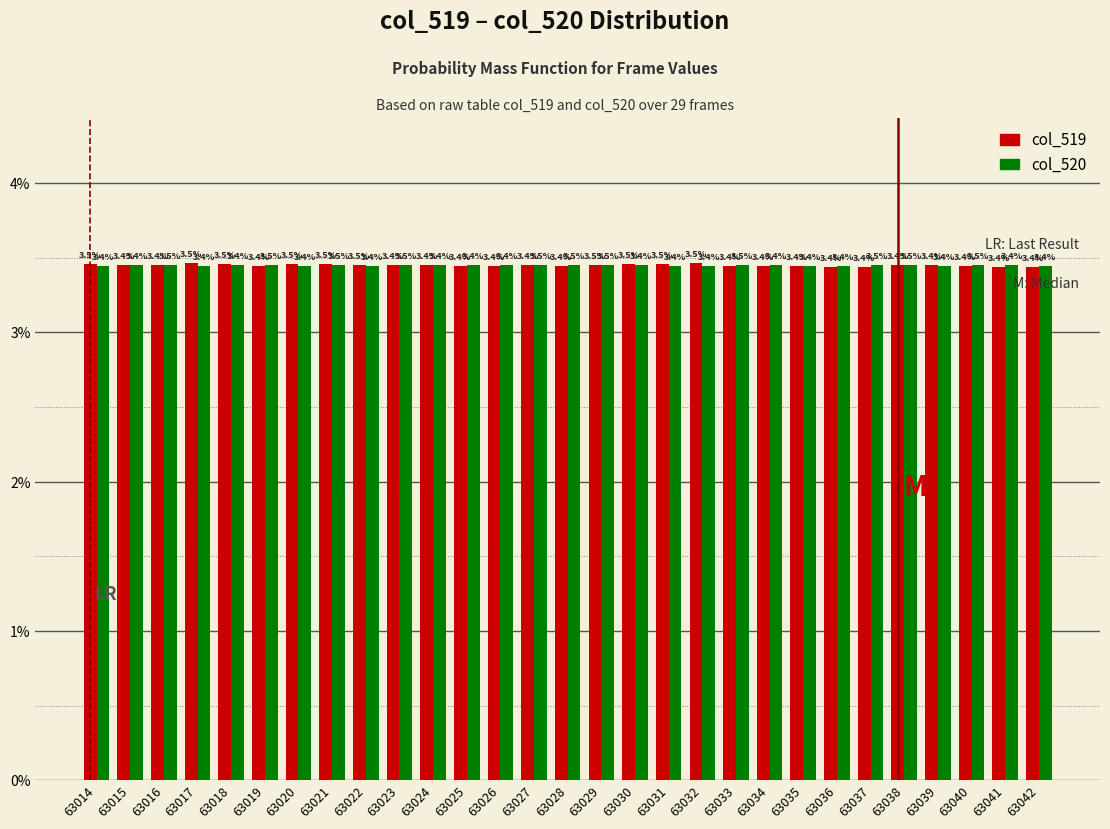

Reading right to left, extract all data points from this chart.

col_519: 63042=3.4	63041=3.4	63040=3.4	63039=3.4	63038=3.4	63037=3.4	63036=3.4	63035=3.4	63034=3.4	63033=3.4	63032=3.5	63031=3.5	63030=3.5	63029=3.5	63028=3.4	63027=3.4	63026=3.4	63025=3.4	63024=3.4	63023=3.4	63022=3.5	63021=3.5	63020=3.5	63019=3.4	63018=3.5	63017=3.5	63016=3.4	63015=3.4	63014=3.5
col_520: 63042=3.4	63041=3.4	63040=3.5	63039=3.4	63038=3.5	63037=3.5	63036=3.4	63035=3.4	63034=3.4	63033=3.5	63032=3.4	63031=3.4	63030=3.4	63029=3.5	63028=3.5	63027=3.5	63026=3.4	63025=3.4	63024=3.4	63023=3.5	63022=3.4	63021=3.5	63020=3.4	63019=3.5	63018=3.4	63017=3.4	63016=3.5	63015=3.4	63014=3.4